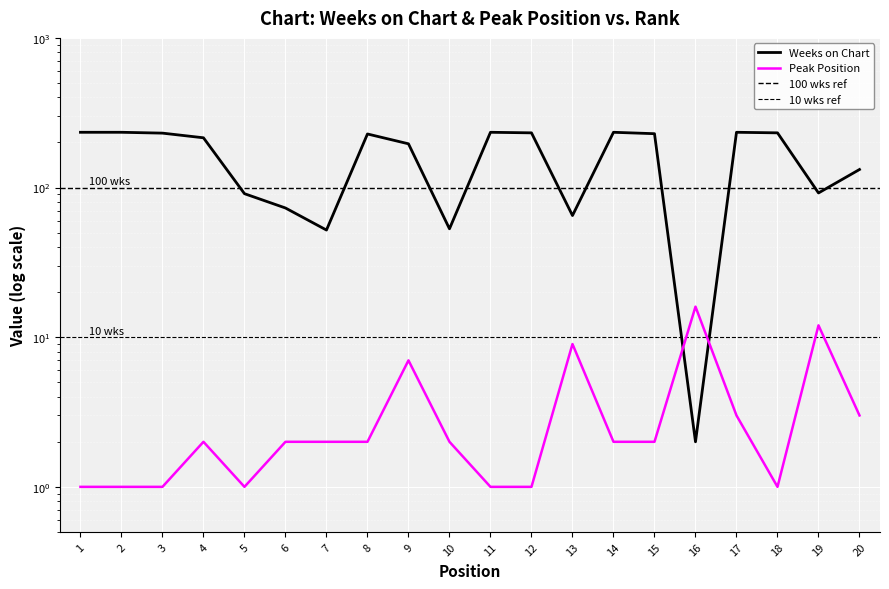

At which category is the sum across all series the highest?

17